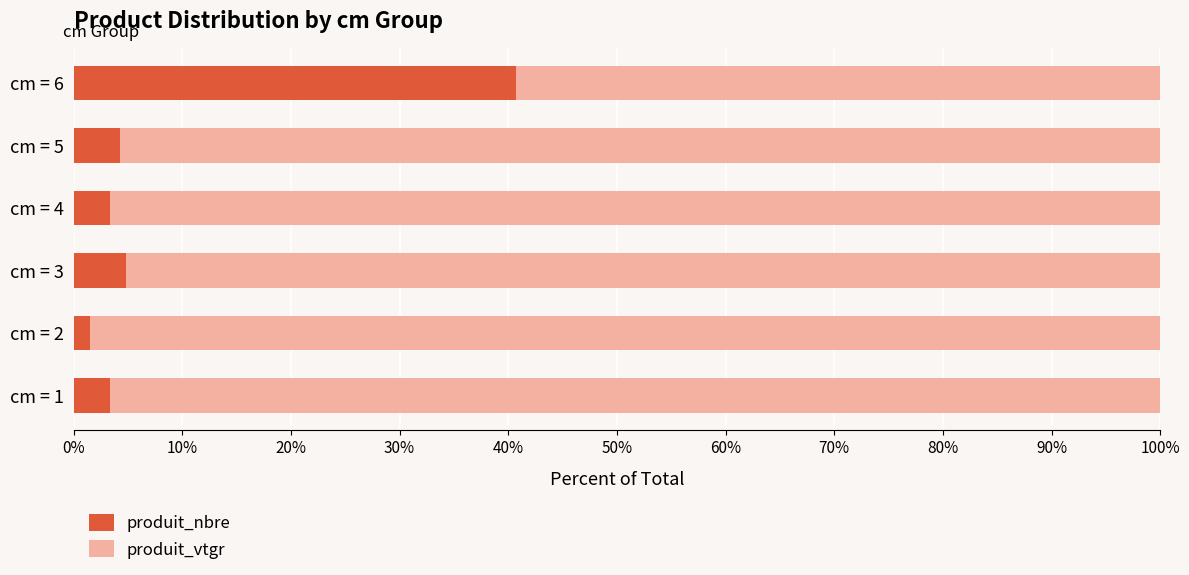

The value of produit_nbre at cm = 3 is 4.8. True or false?

True